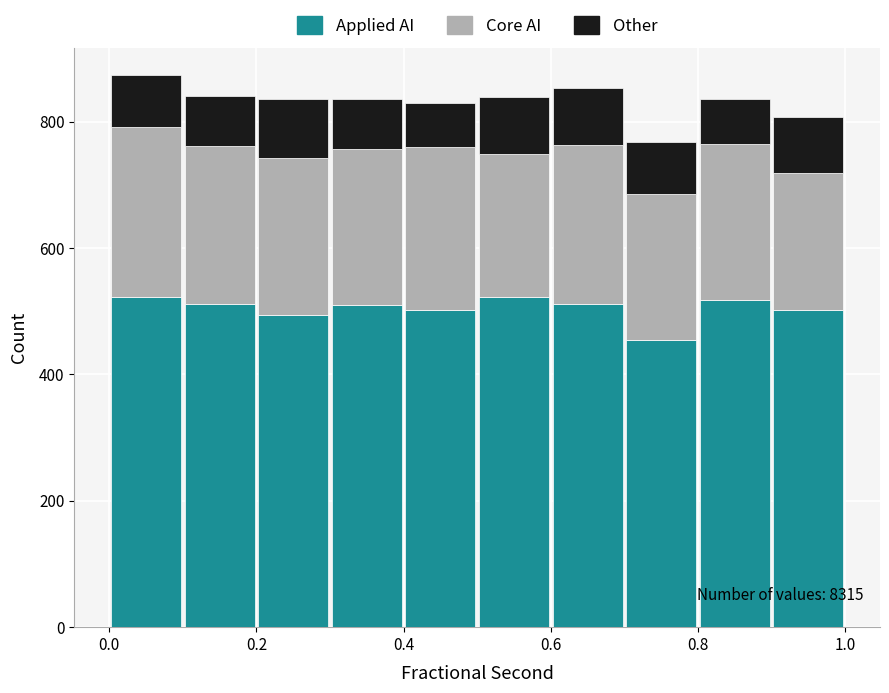

Which range on the x-axis has the tallest stacked bar (by total height)?

0.0 to 0.1